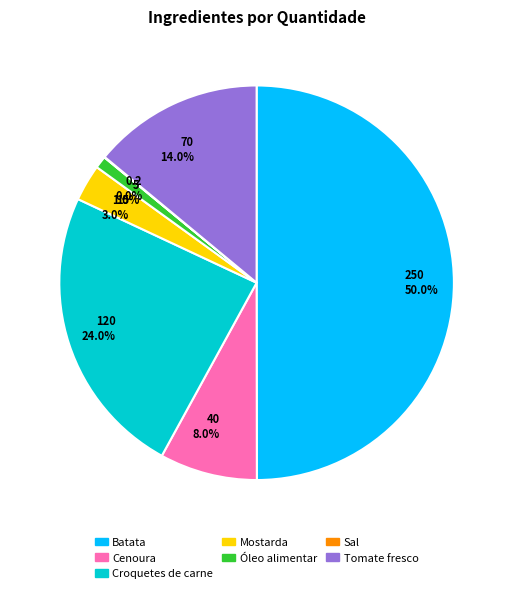

To the nearest percent, what is the difference between the largest and smallest slice percentages?

50%